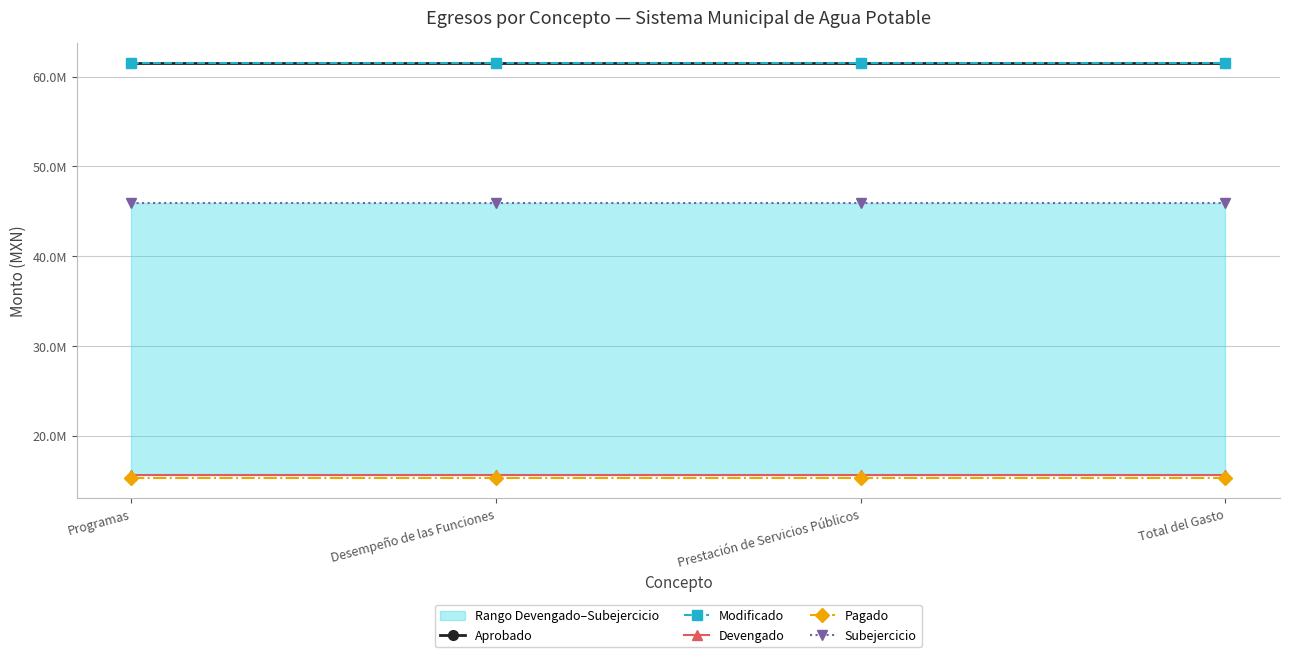

At which label does Subejercicio reach its minimum?

Programas